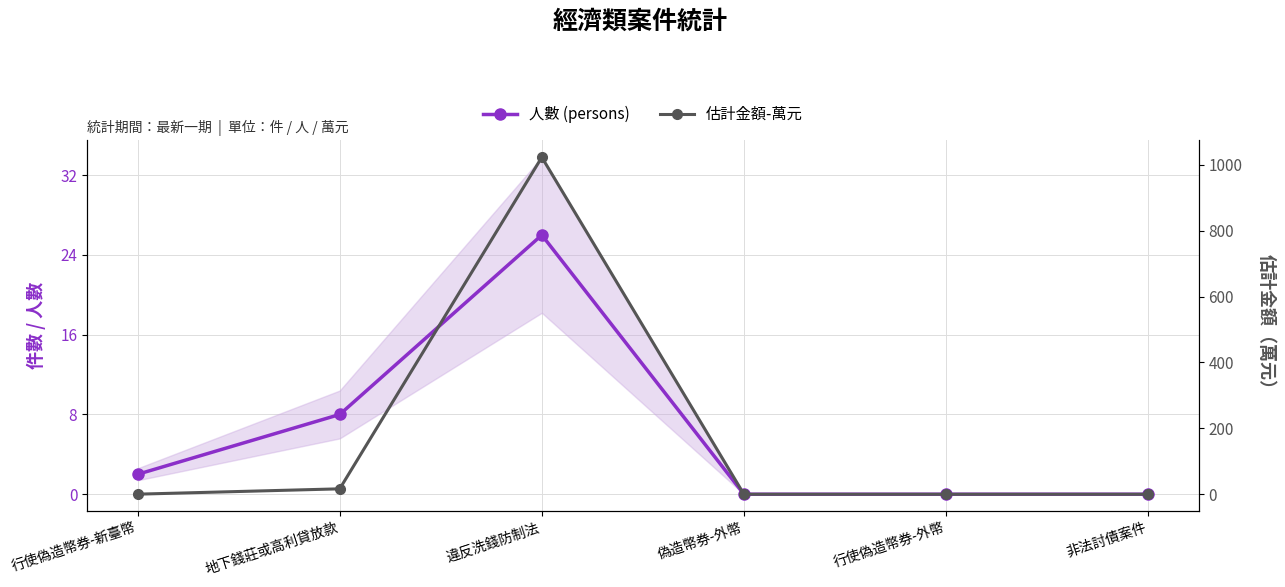

What is the total value across all series at 違反洗錢防制法?

1048.5